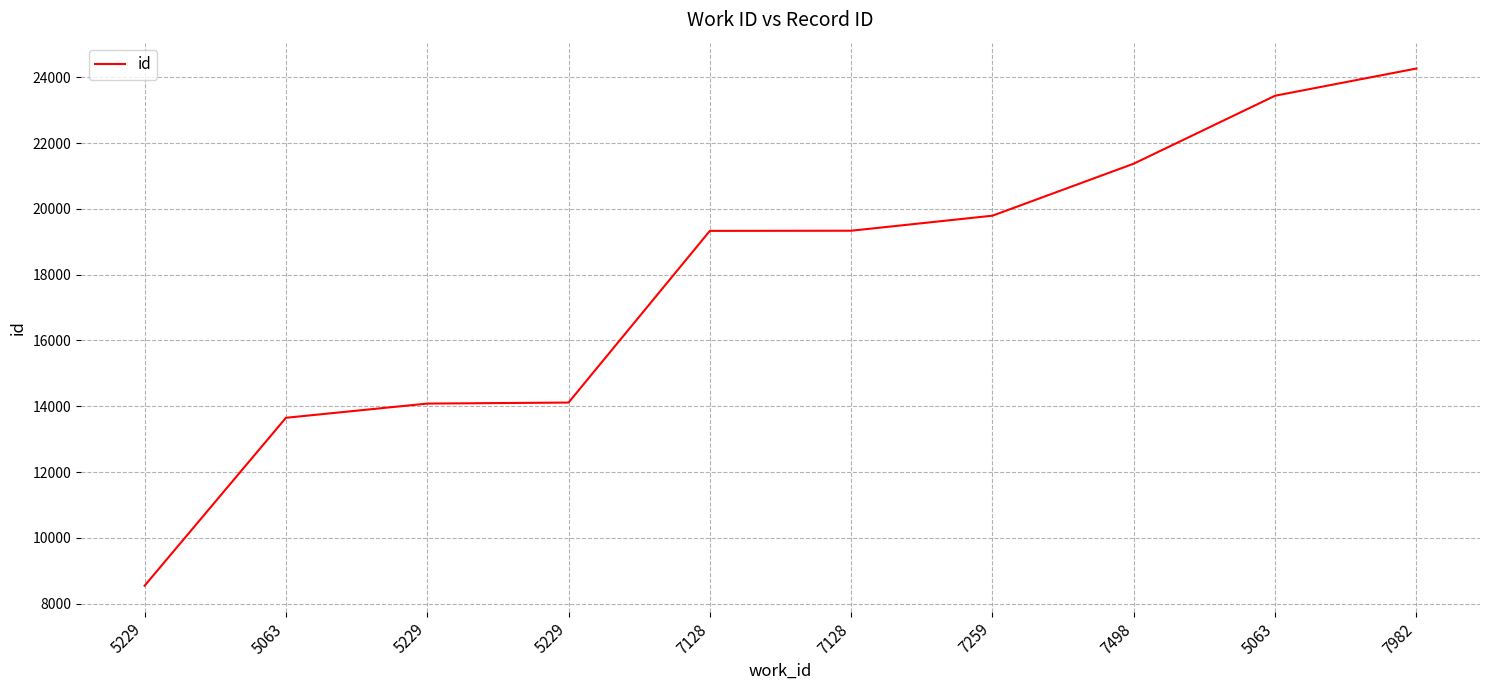

List the labels in order of value, smallest first.

5229, 5063, 5229, 5229, 7128, 7128, 7259, 7498, 5063, 7982